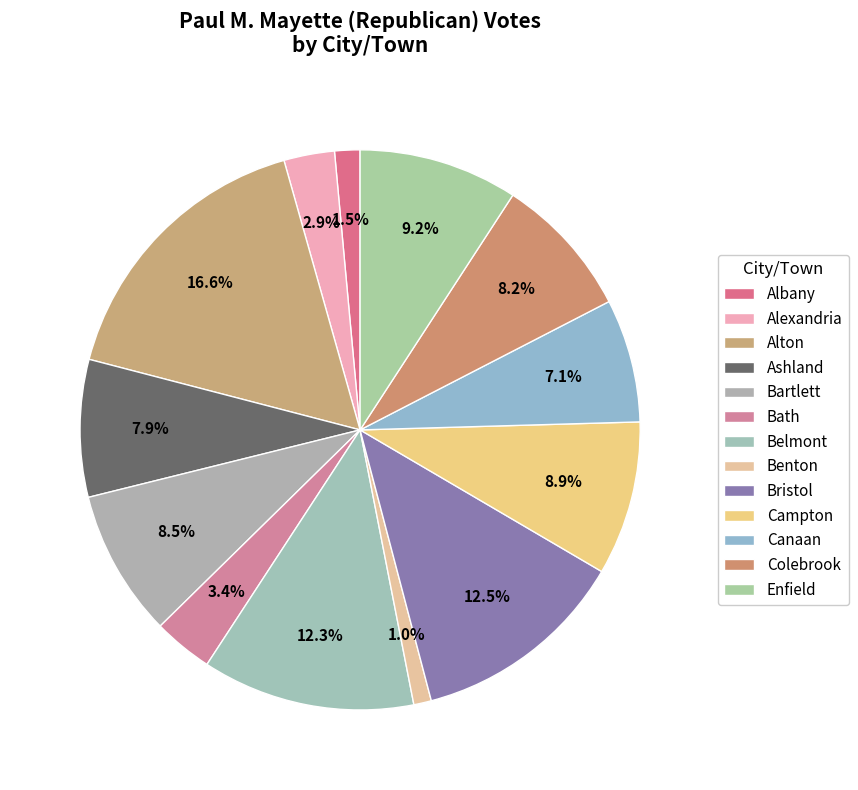

What is the change in value from Bristol to Enfield?

-126